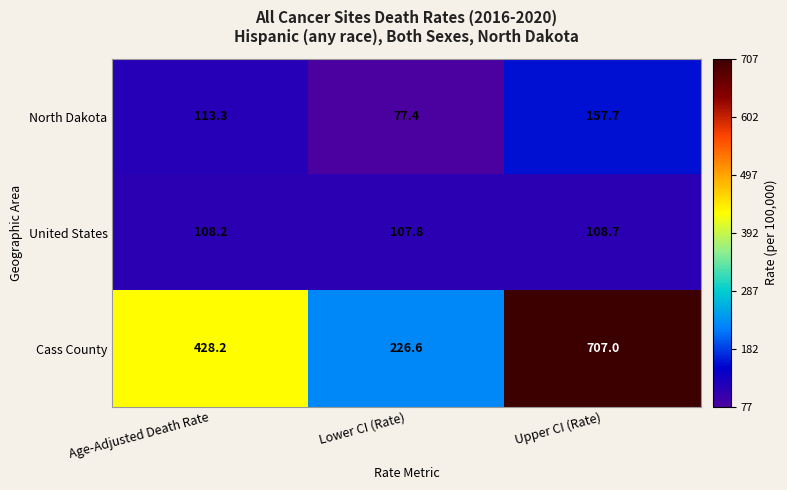

Which category has the highest value across all series?

Upper CI (Rate)